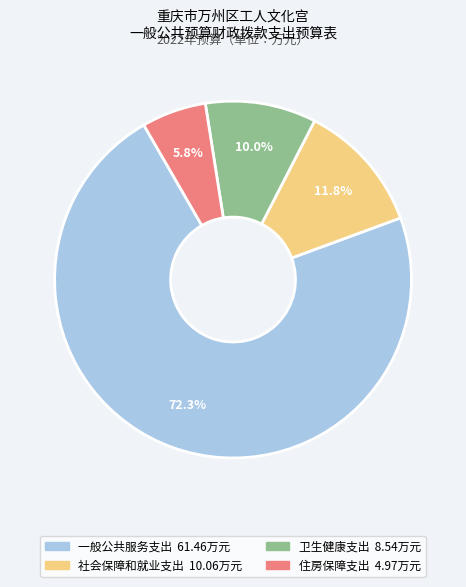

Is the sum of 一般公共服务支出 and 社会保障和就业支出 greater than half?

Yes